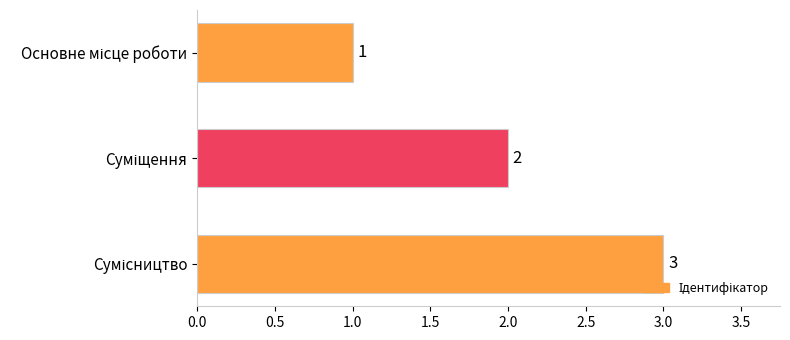

What is the value of the 2nd bar from the top?

2